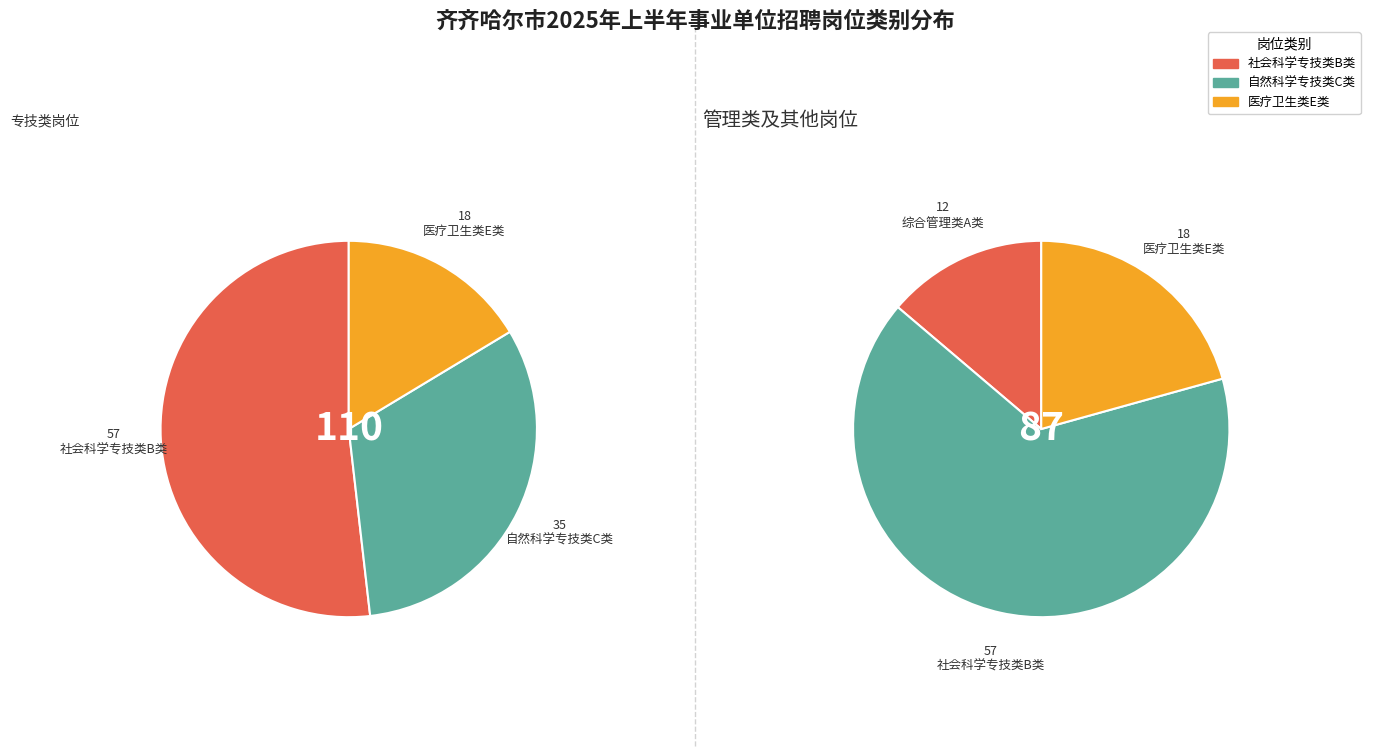

Which slice is the largest?

社会科学专技类B类